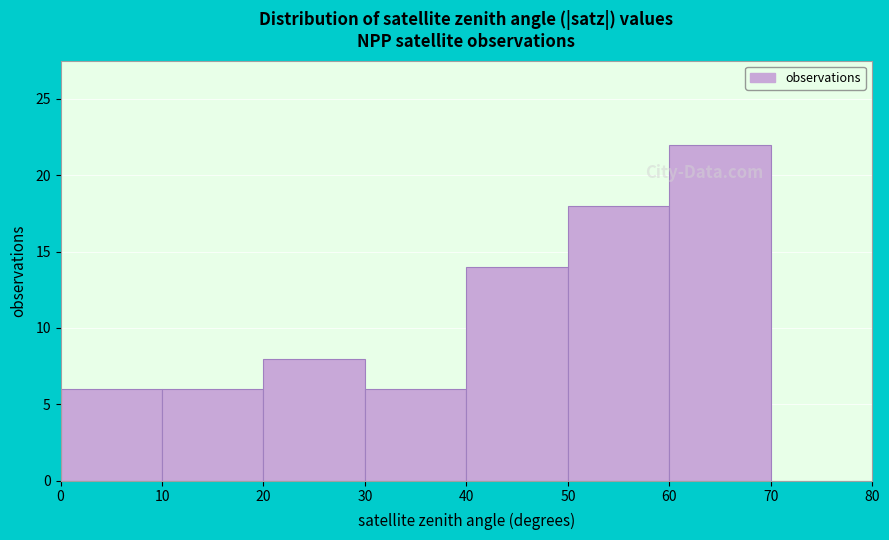

Reading left to right, list every bar in this chart as the range it spans on the x-axis followed by its height. The values are not printed on the chart, so give them approximately, as read against the axis.

0 to 10: 6
10 to 20: 6
20 to 30: 8
30 to 40: 6
40 to 50: 14
50 to 60: 18
60 to 70: 22
70 to 80: 0